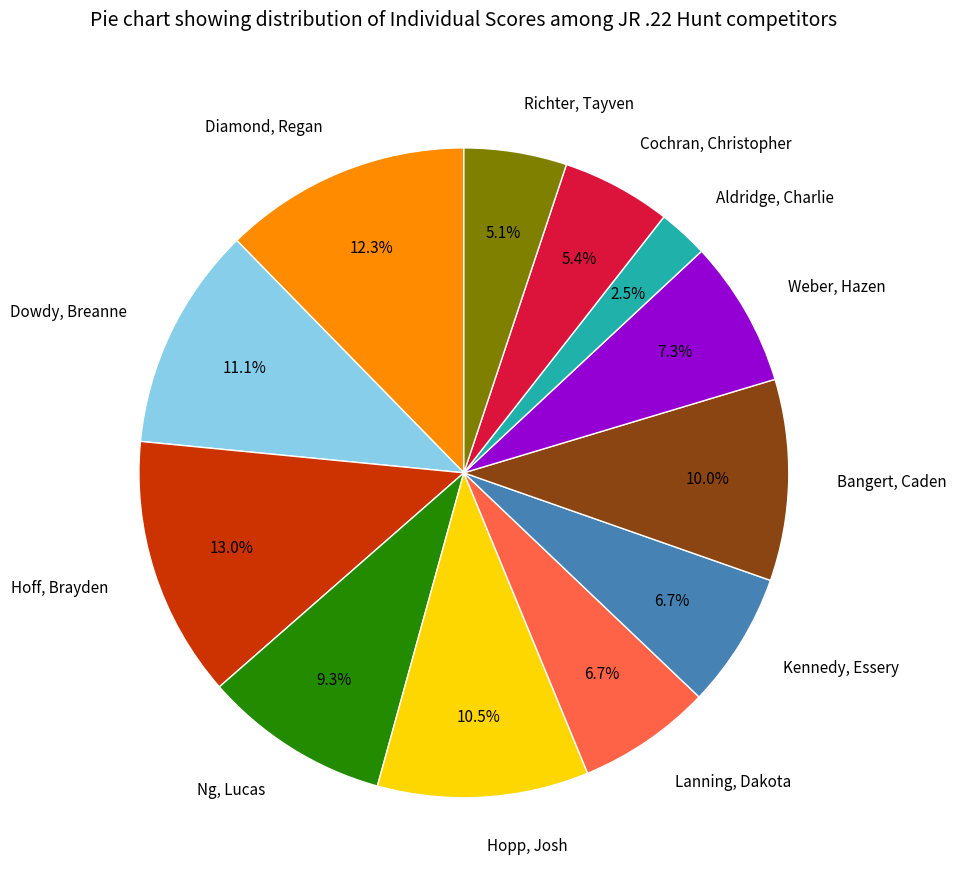

Count the number of slices in the pie.

12